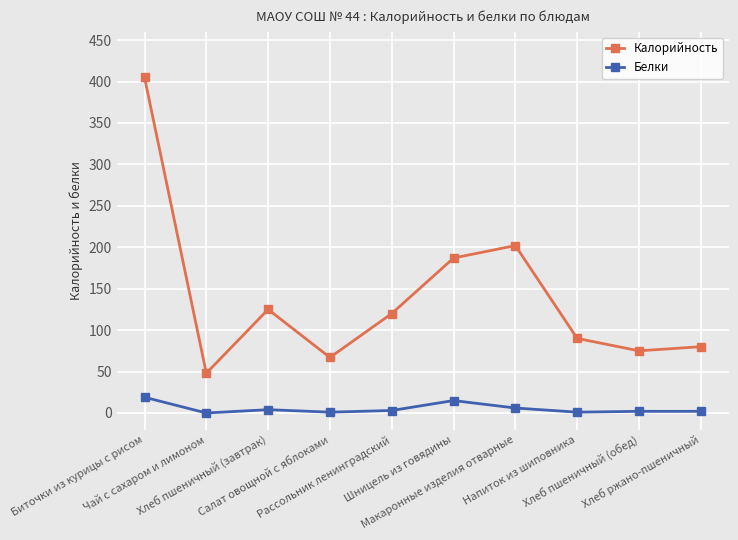

Which series has the largest range (max minus min)?

Калорийность